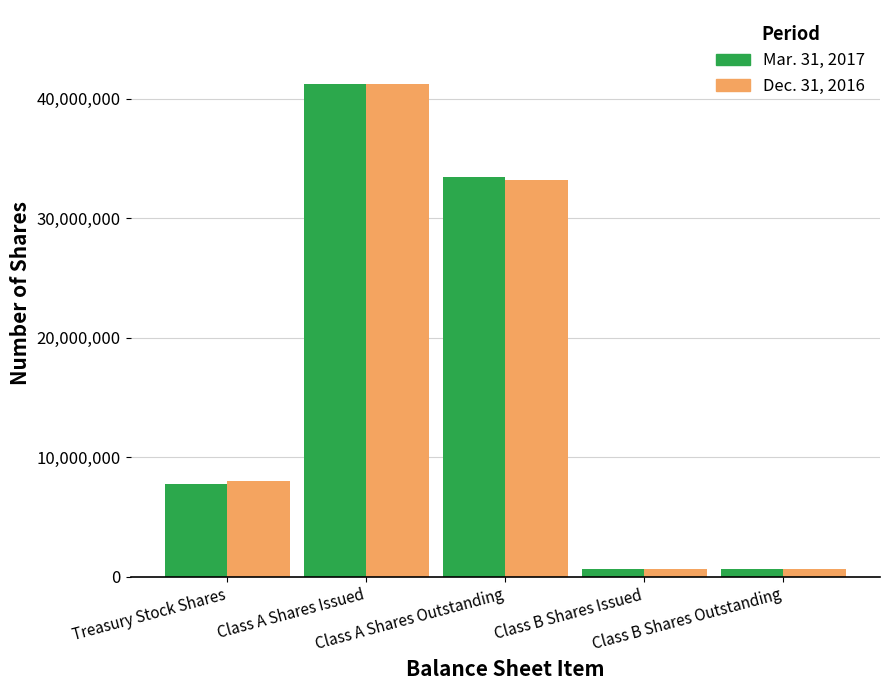

What is the difference between the maximum and minimum values in the Mar. 31, 2017 series?

40562496